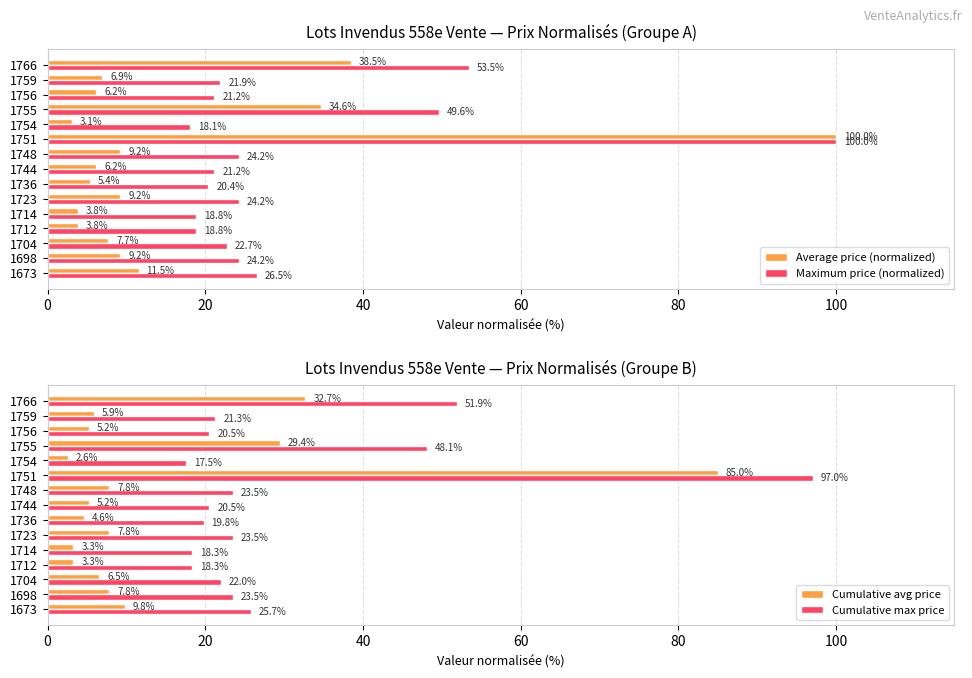

Which category has the lowest value in the Maximum price (normalized) series?

1754